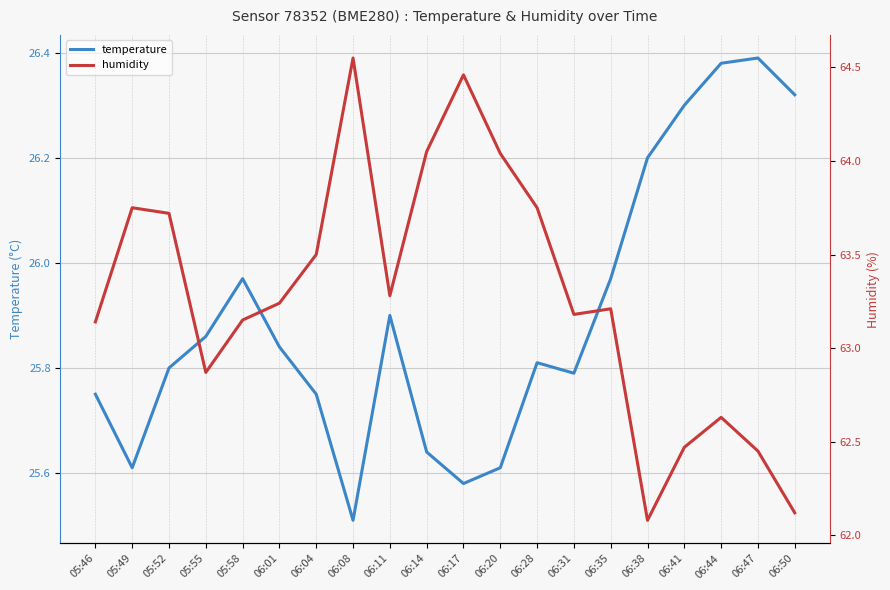

How many lines are shown in the chart?

2